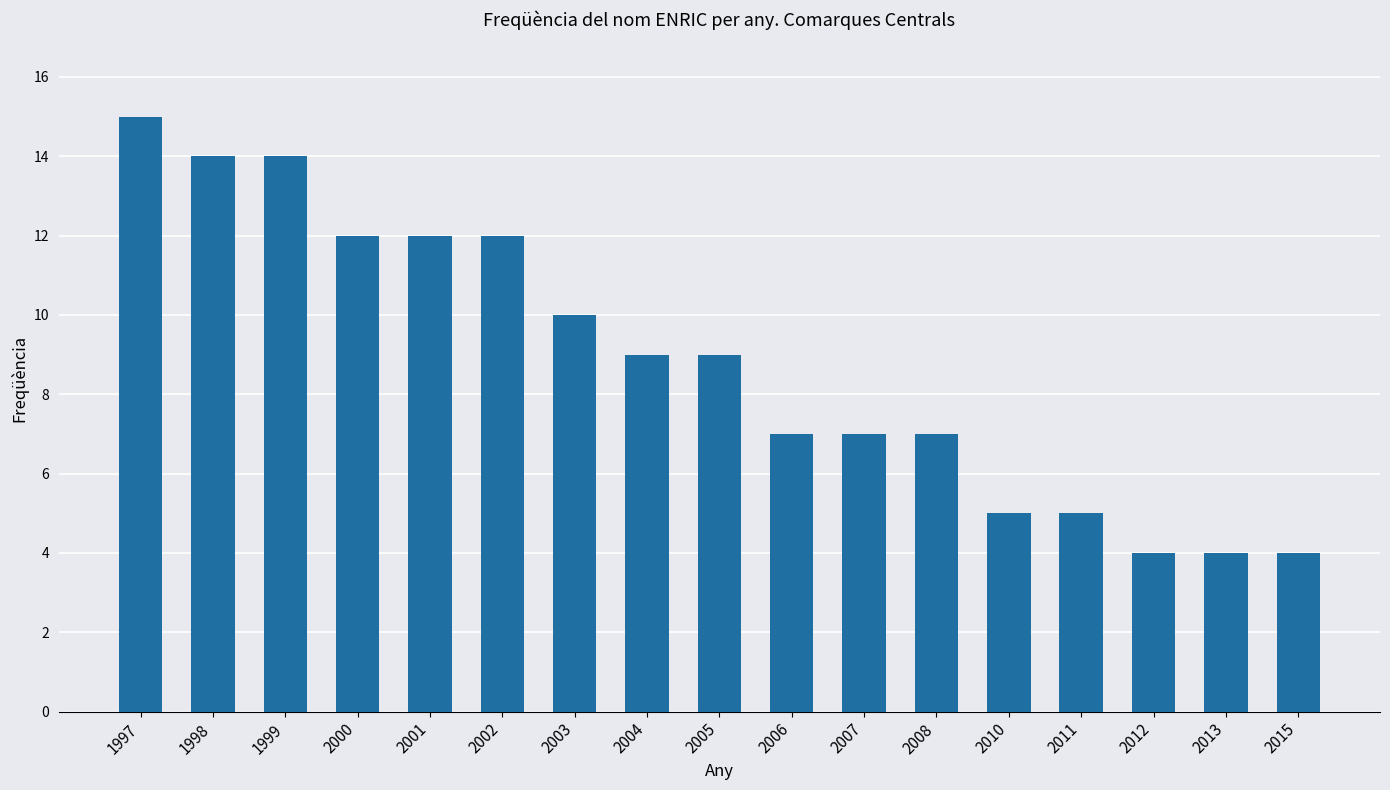

What is the value of the 16th bar from the left?

4